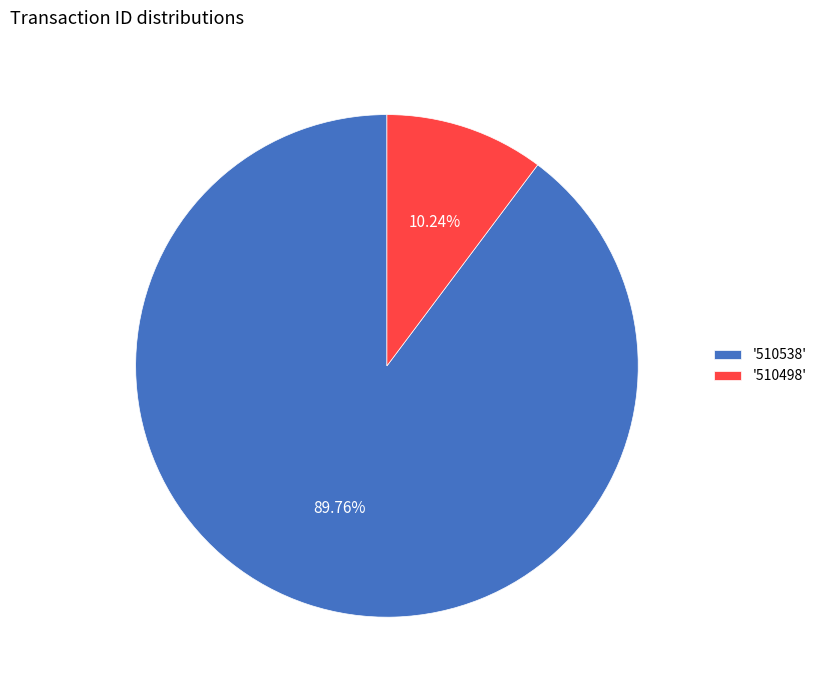

Count the number of slices in the pie.

2